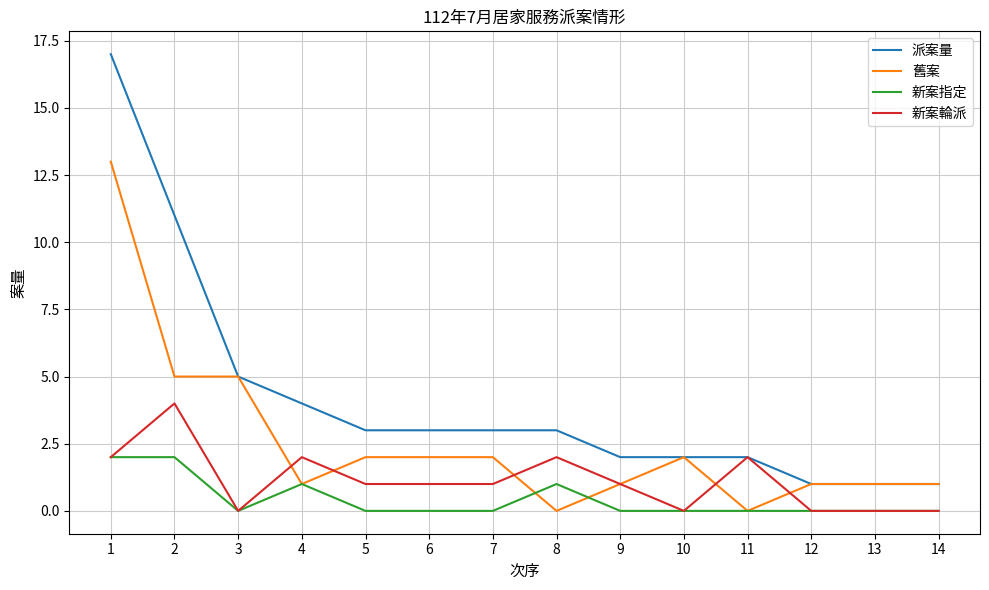

Is the value of 舊案 at 9 greater than the value of 派案量 at 4?

No